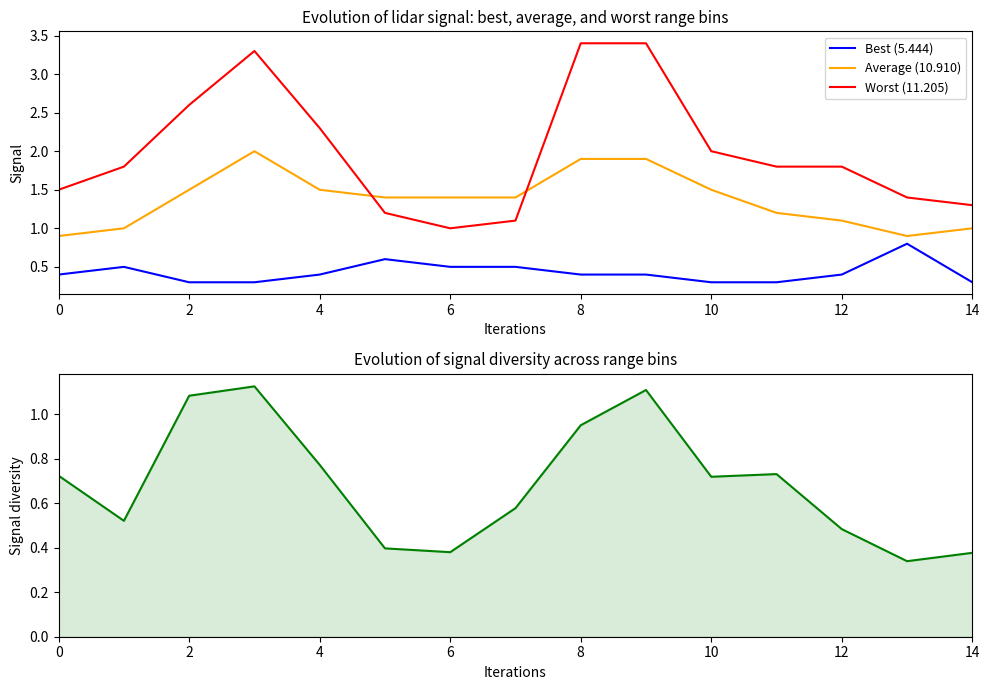

Is it true that Worst (11.205) equals 5.3 at 6?

False